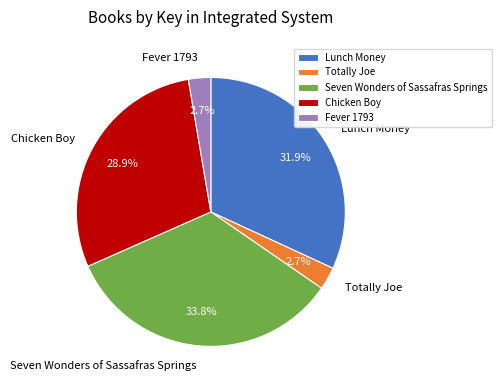

How many slices are in this pie chart?

5